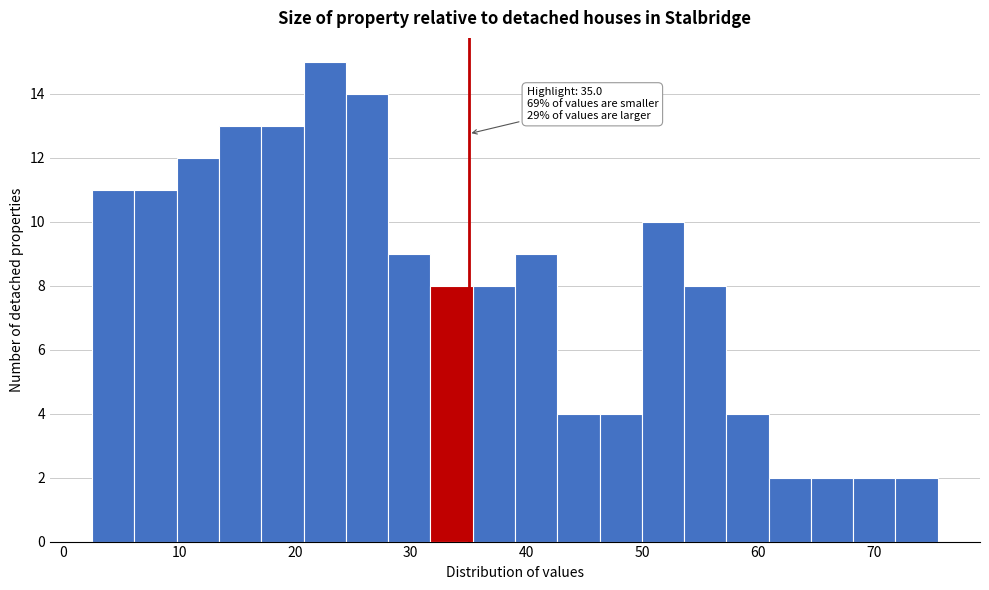

Around what value on the x-axis is the tallest bar? Give the approximate position of its centre, as read against the axis.

23